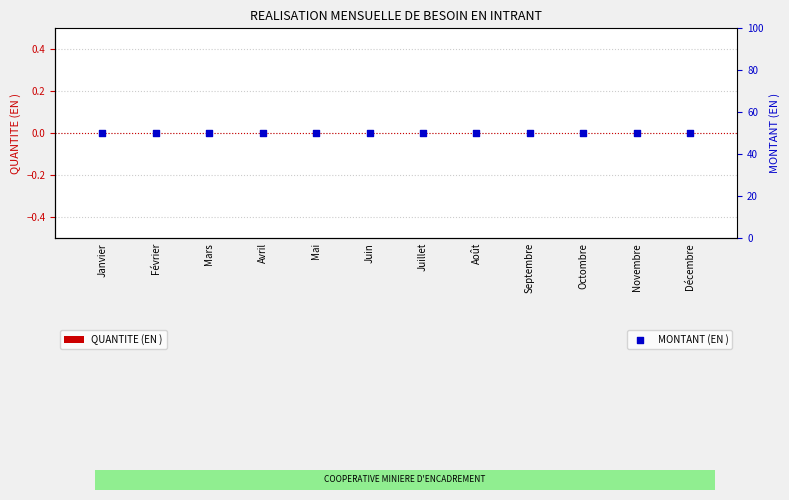

What is the total value across all series at Juillet?

50